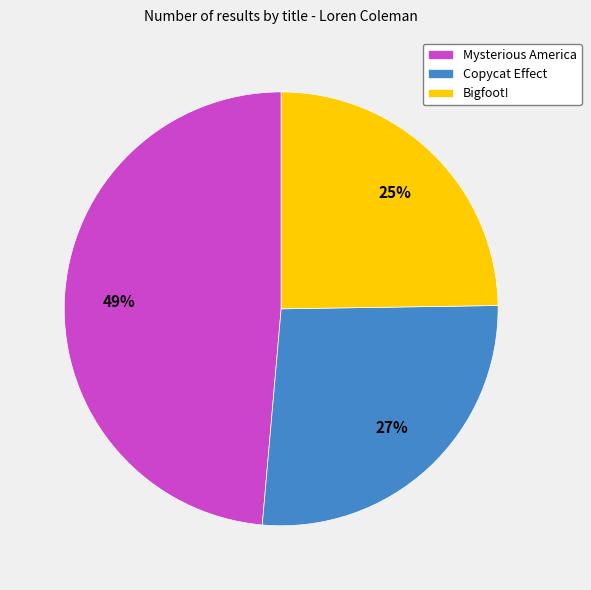

What is the smallest slice in the pie chart?

Bigfoot!